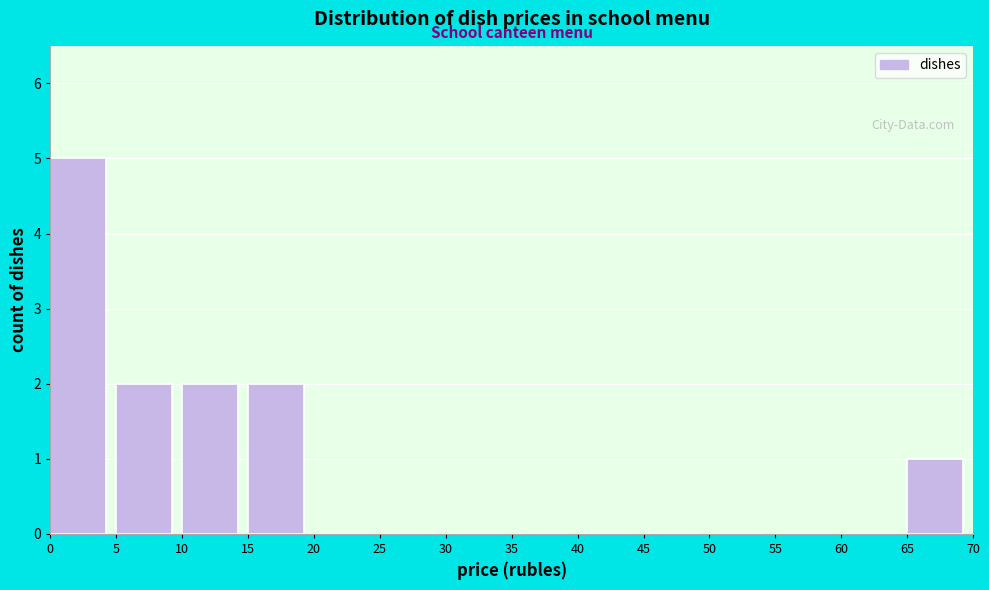

Reading left to right, transcribe this chart: for each bar, give the range it covers on the x-axis and its height. The values are not printed on the chart, so give them approximately, as read against the axis.

0 to 5: 5
5 to 10: 2
10 to 15: 2
15 to 20: 2
20 to 25: 0
25 to 30: 0
30 to 35: 0
35 to 40: 0
40 to 45: 0
45 to 50: 0
50 to 55: 0
55 to 60: 0
60 to 65: 0
65 to 70: 1